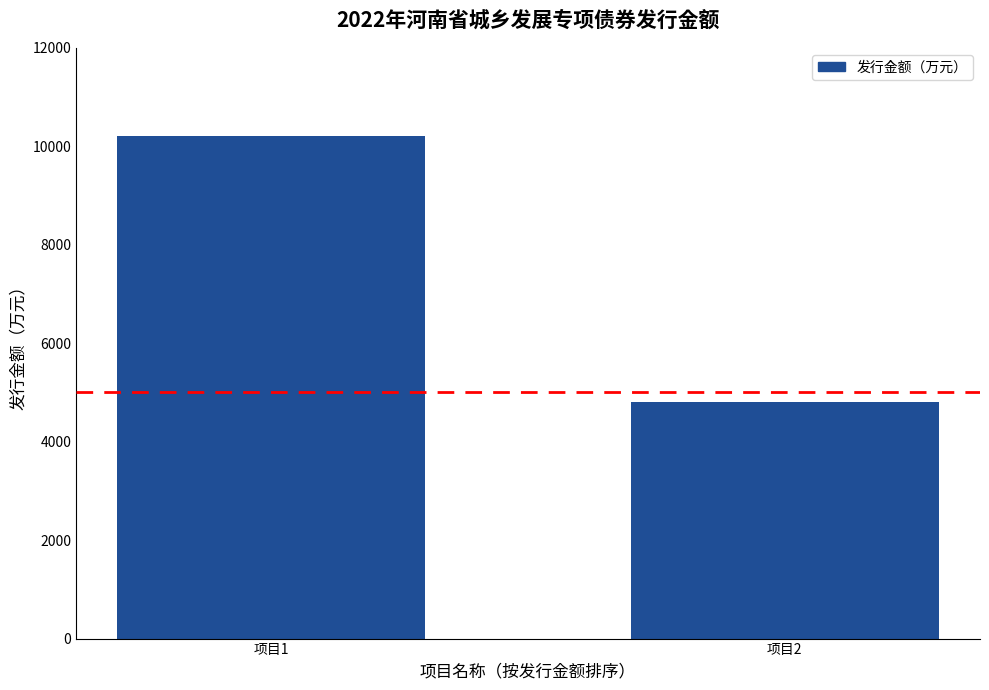

Approximately how many times larger is the value at 项目1 compared to 项目2?

2.1